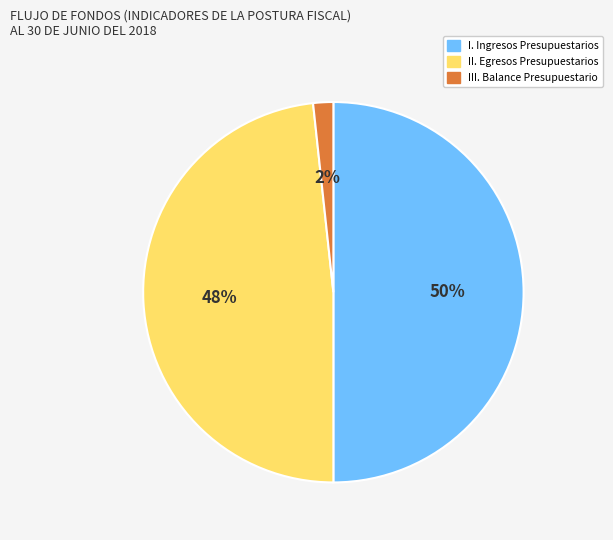

Does II. Egresos Presupuestarios represent more than half of the total?

No